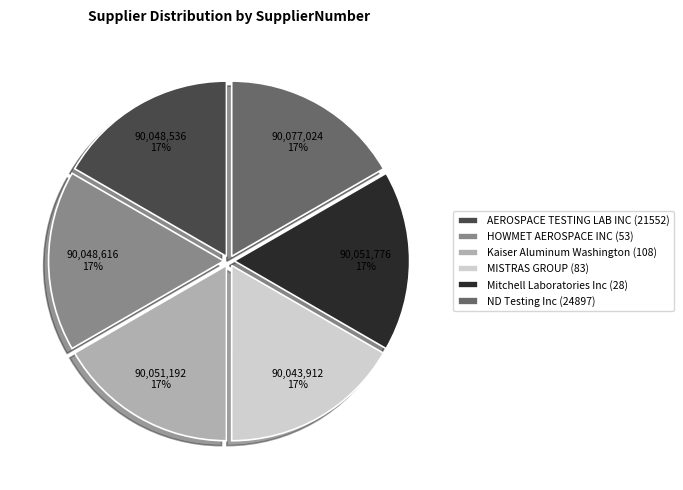

What is the ratio of the value at Kaiser Aluminum Washington (108) to the value at MISTRAS GROUP (83)?

1.0